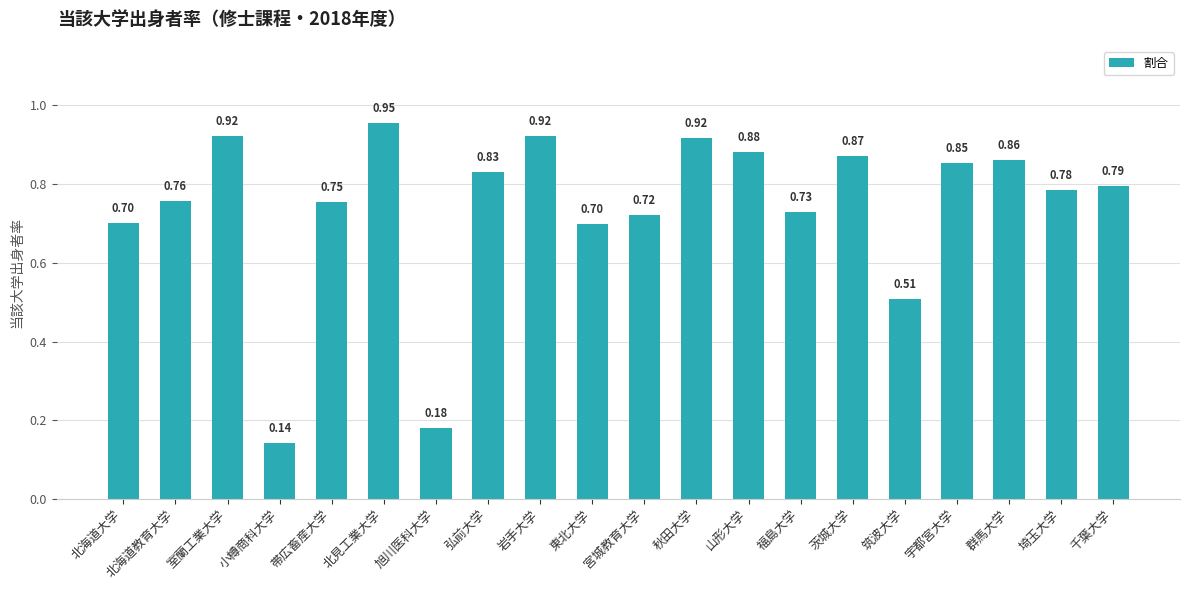

What is the label of the 18th bar from the left?

群馬大学